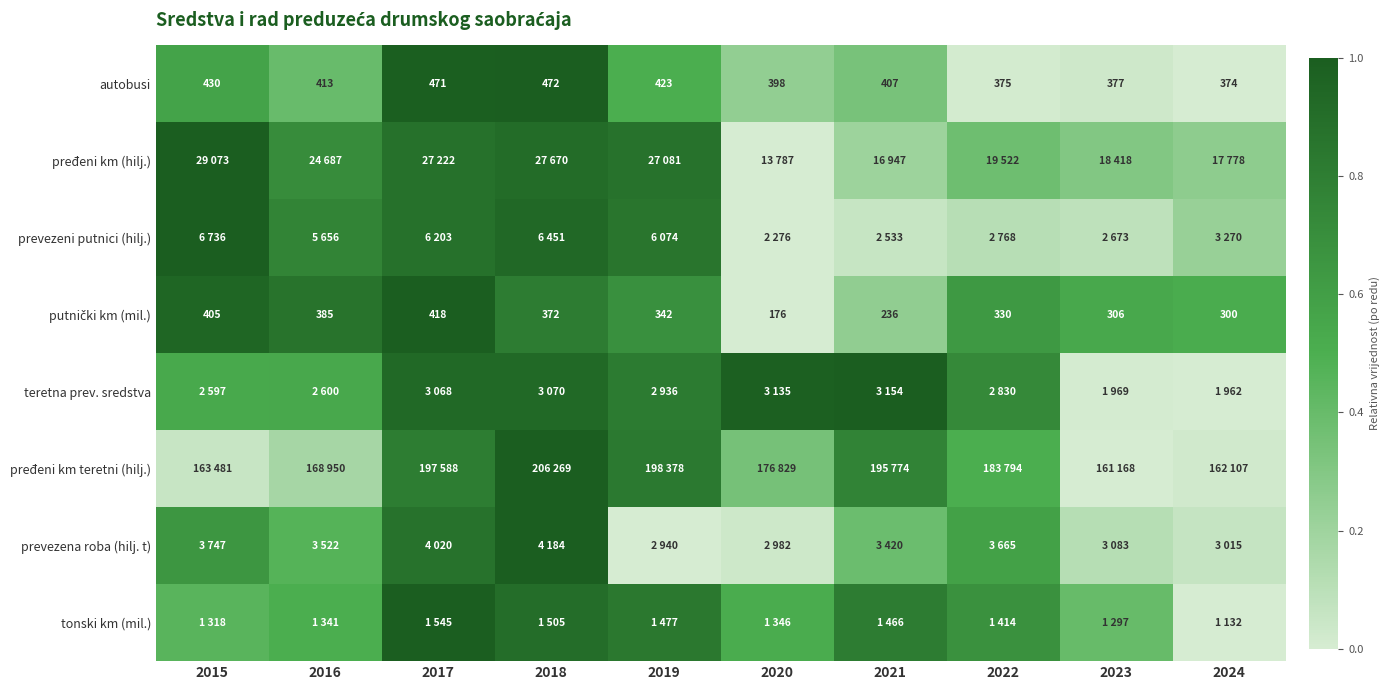

Where is teretna prev. sredstva nearest to the value 0?

2024